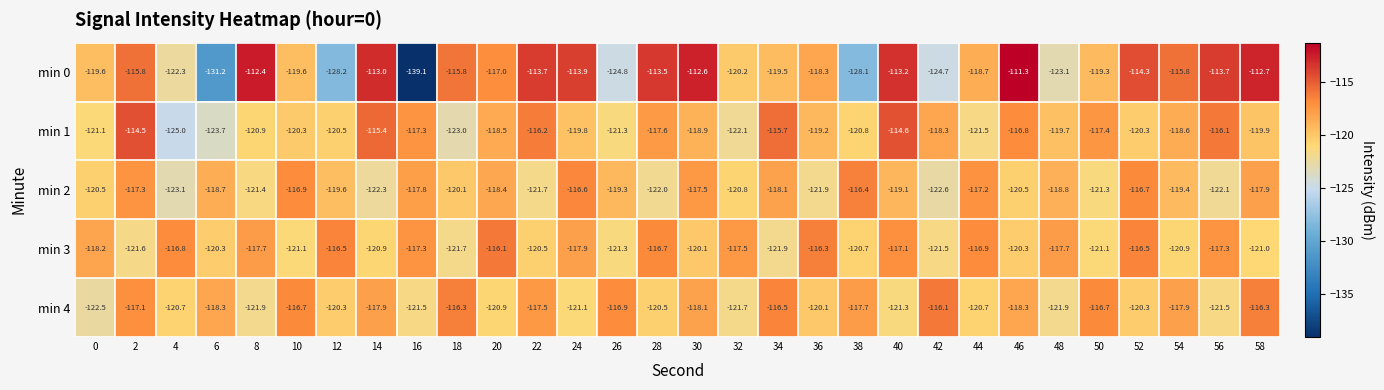

Rank the series at 48 from lowest to highest value.

min 0, min 4, min 1, min 2, min 3